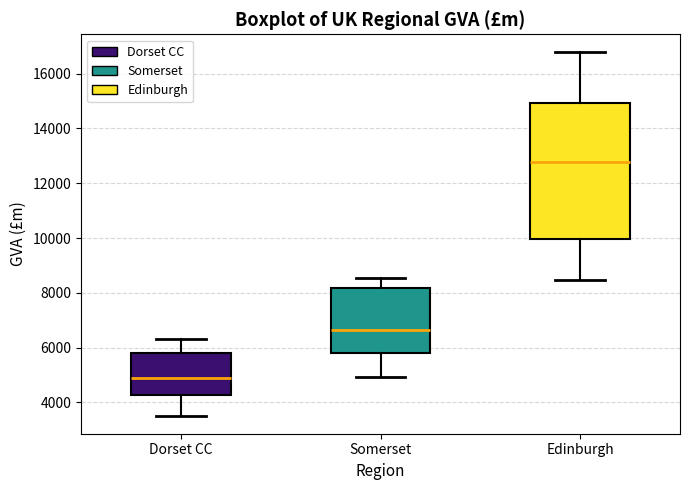

Where does the median line of the box for Dorset CC sit on the y-axis? The values are not printed on the chart, so give them approximately, as read against the axis.

4800